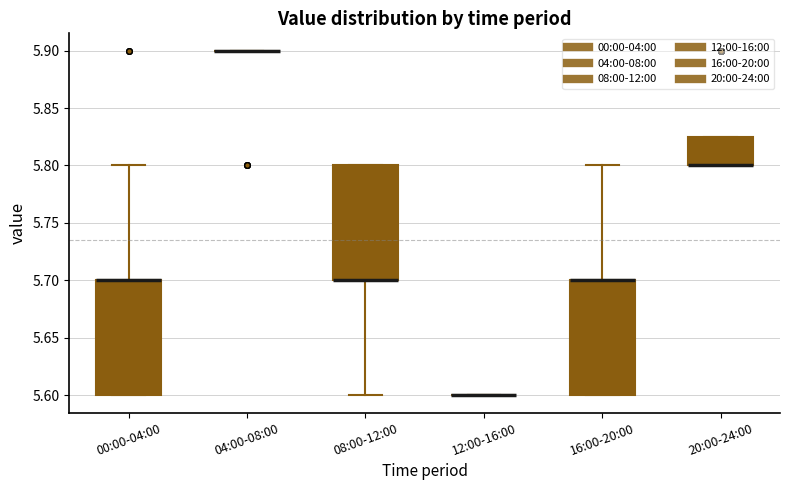

Reading left to right, read every box against the y-axis: the position of its median line, the range the box covers, and the ends of its whiskers. The values are not printed on the chart, so give them approximately, as read against the axis.

00:00-04:00: median 5.700 (drawn on the box's upper edge), box 5.600 to 5.700, whiskers 5.600 to 5.800
04:00-08:00: box collapsed to a line at 5.900, whiskers 5.900 to 5.900
08:00-12:00: median 5.700 (drawn on the box's lower edge), box 5.700 to 5.800, whiskers 5.600 to 5.800
12:00-16:00: box collapsed to a line at 5.600, whiskers 5.600 to 5.600
16:00-20:00: median 5.700 (drawn on the box's upper edge), box 5.600 to 5.700, whiskers 5.600 to 5.800
20:00-24:00: median 5.800 (drawn on the box's lower edge), box 5.800 to 5.825, whiskers 5.800 to 5.825